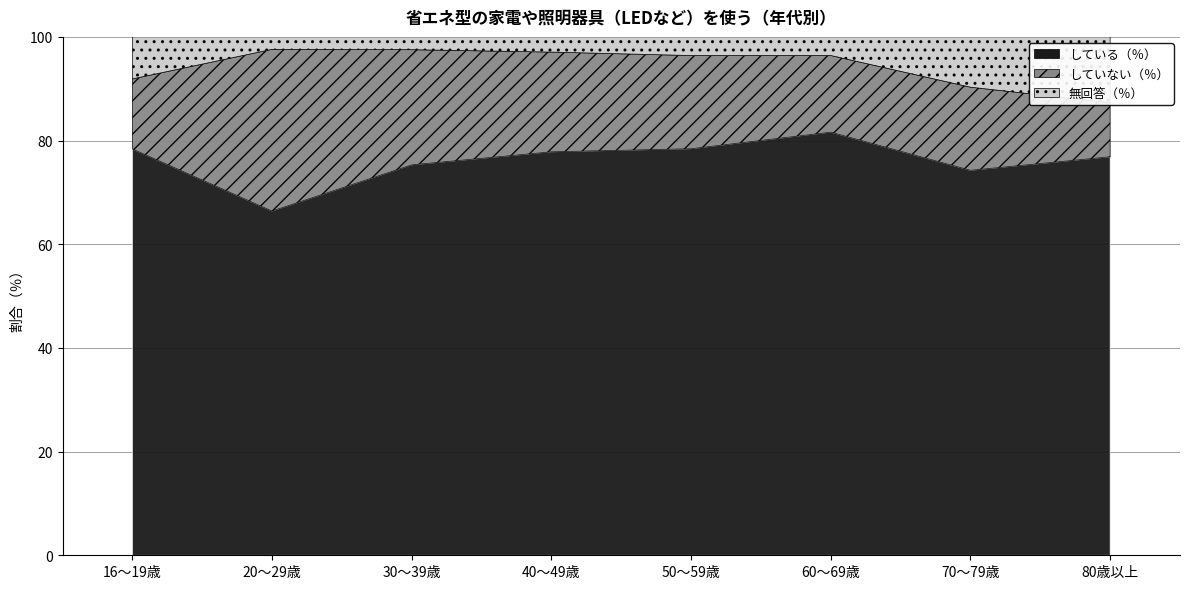

How many data points in している（％） are above 77?

4